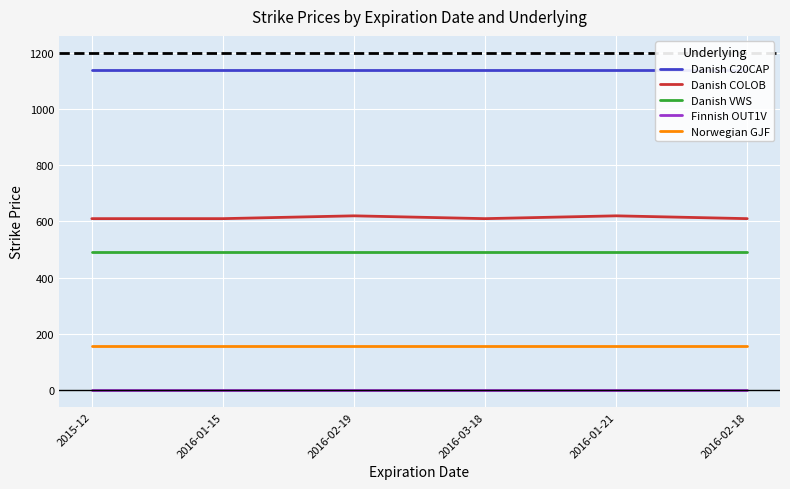

Reading left to right, transcribe all the data shown in this chart.

Danish C20CAP: 1140.0	1140.0	1140.0	1140.0	1140.0	1140.0
Danish COLOB: 610.0	610.0	620.0	610.0	620.0	610.0
Danish VWS: 490.0	490.0	490.0	490.0	490.0	490.0
Finnish OUT1V: 2.2	2.2	2.2	2.2	2.2	2.2
Norwegian GJF: 157.5	157.5	157.5	157.5	157.5	157.5